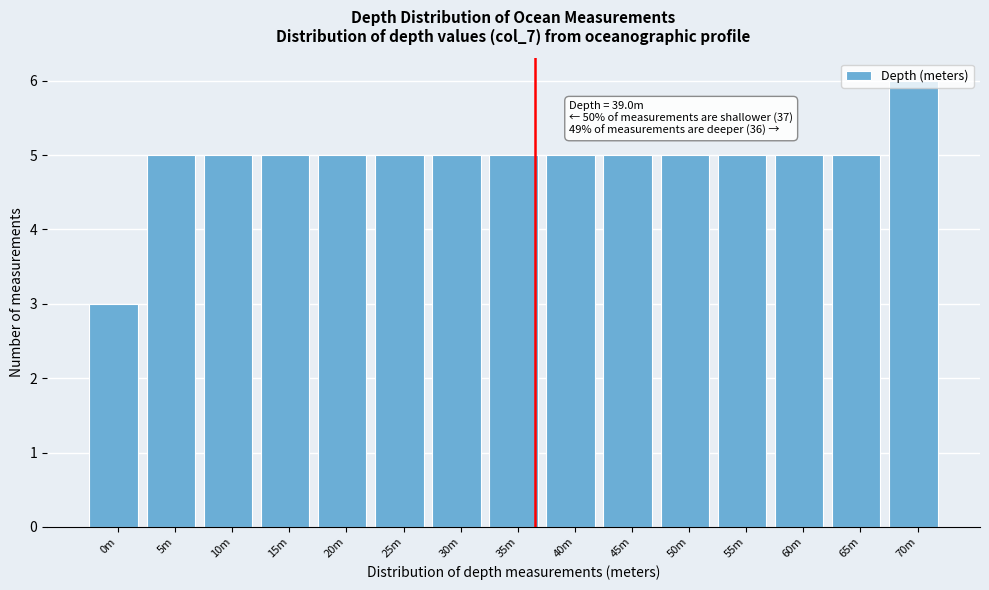

What is the label of the 9th bar from the left?

40m